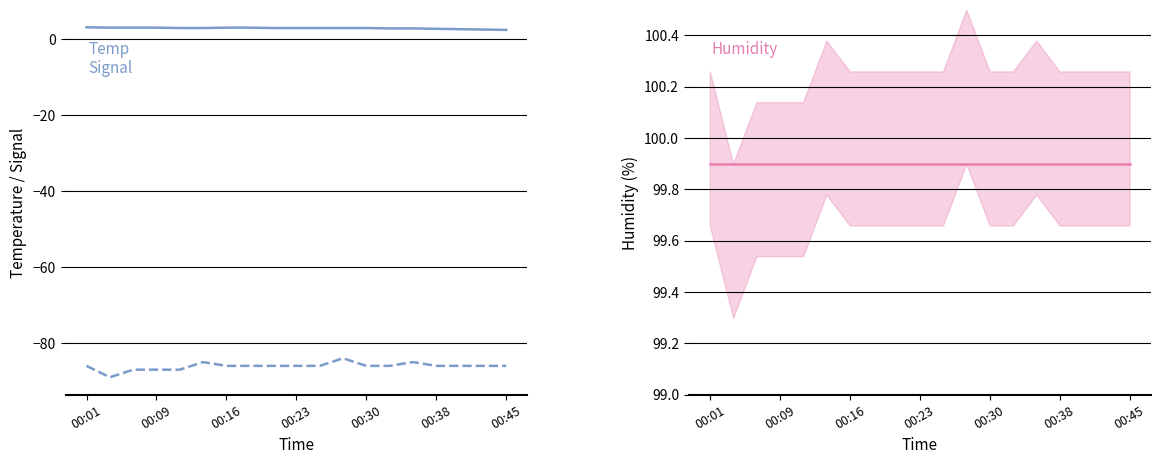

What is the value of the Signal point at the 3rd from the left?

-87.0